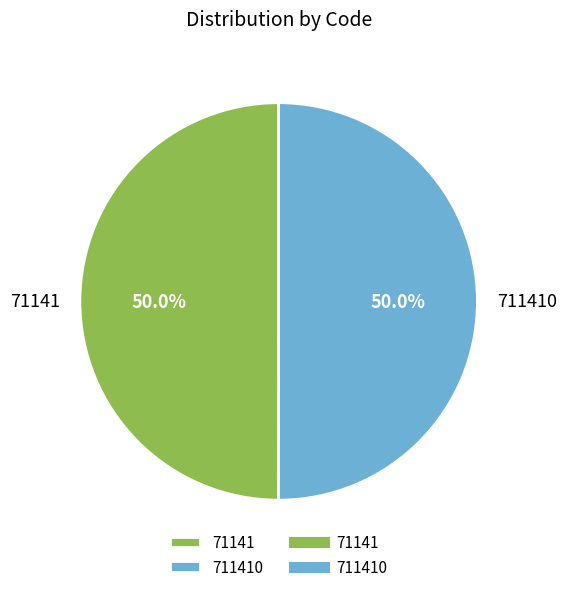

How many segments does this pie chart have?

2